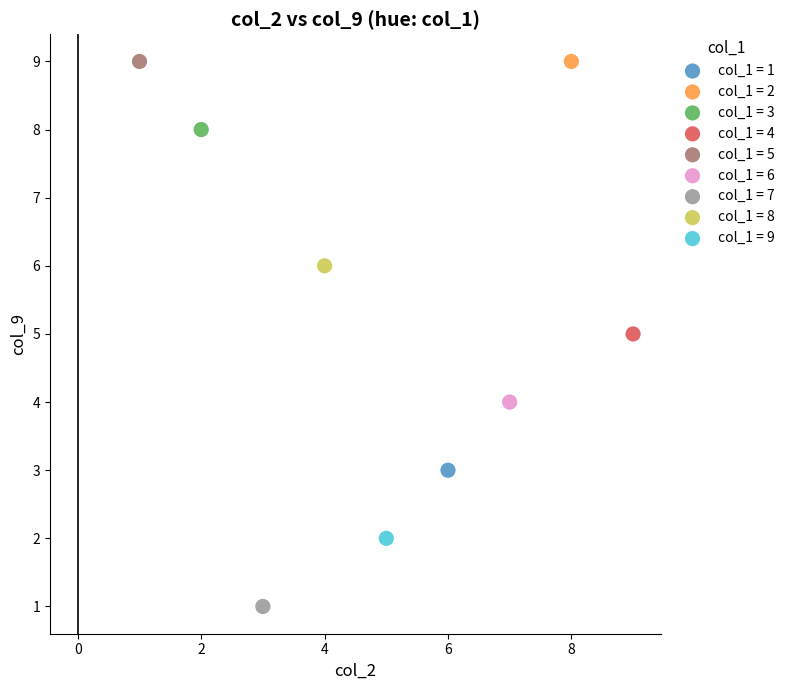

What are all the series names shown in the legend?

col_1 = 1, col_1 = 2, col_1 = 3, col_1 = 4, col_1 = 5, col_1 = 6, col_1 = 7, col_1 = 8, col_1 = 9